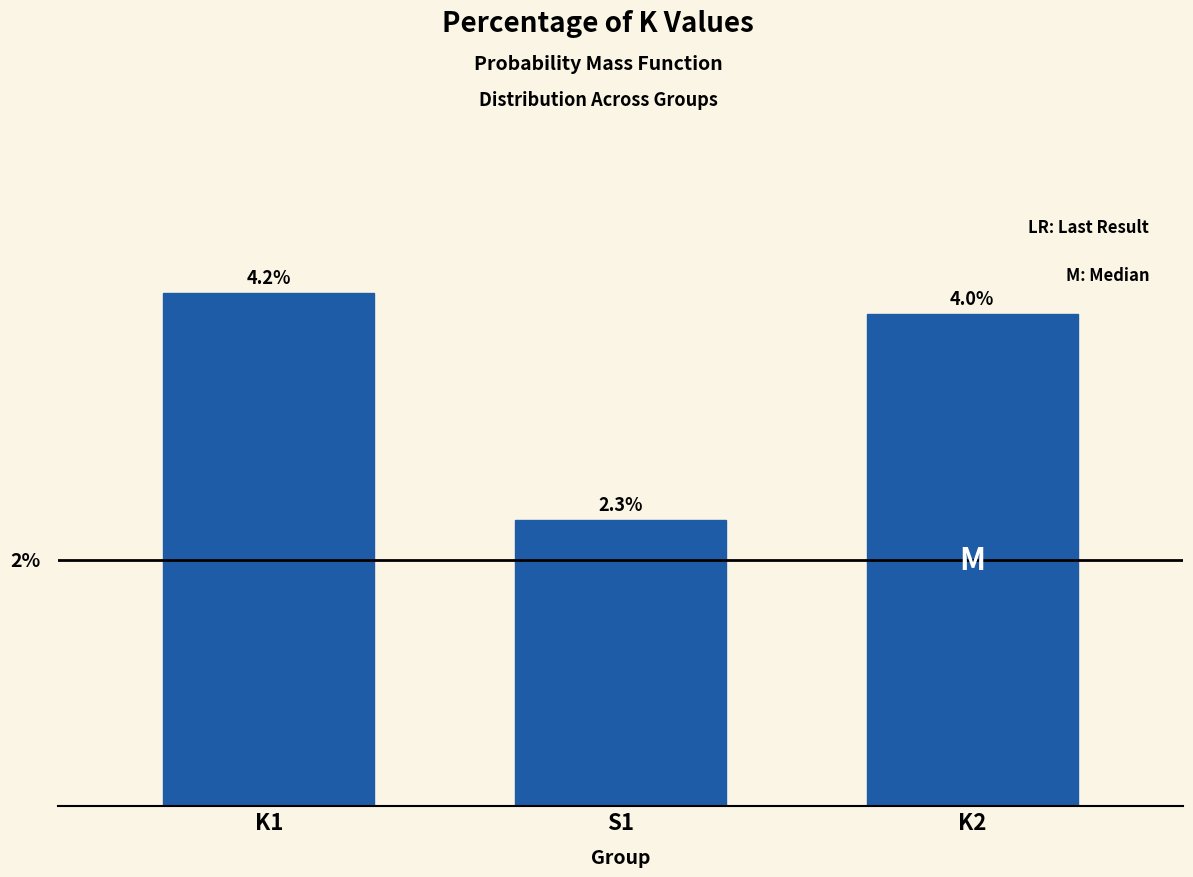

Which category has the highest value across all series?

K1